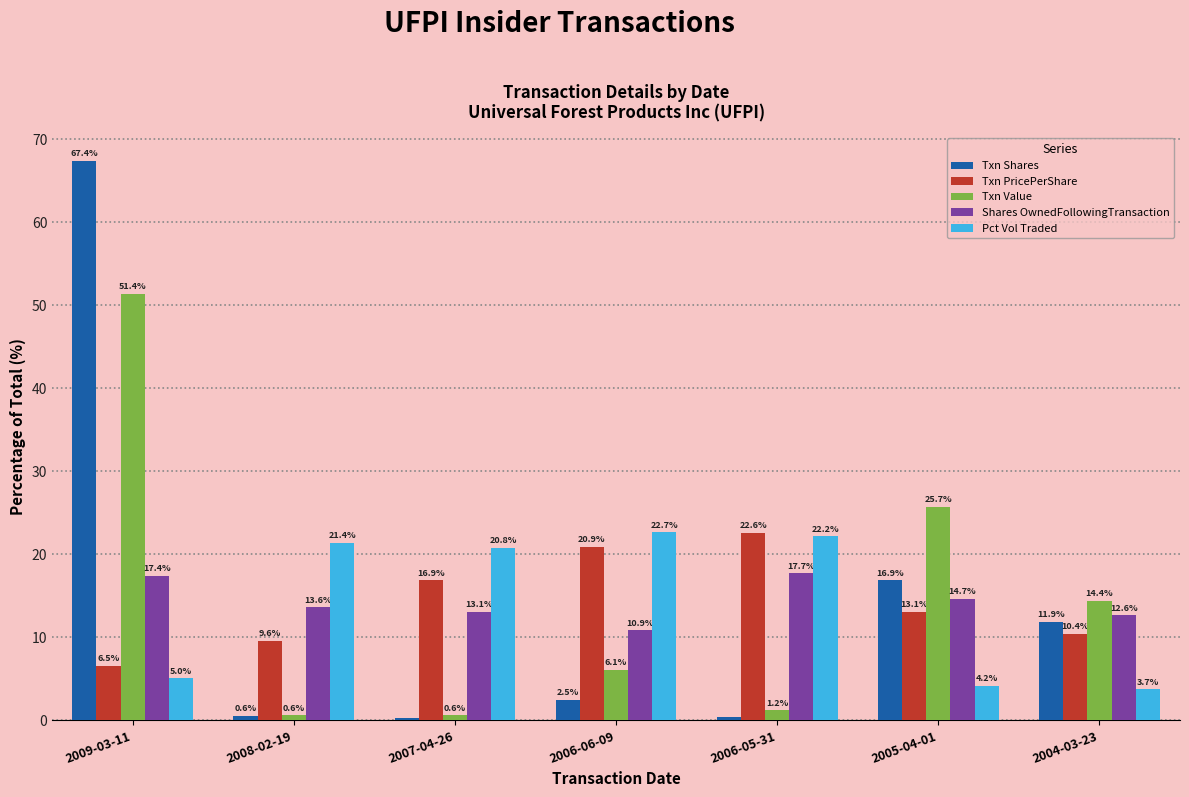

List the series in order of their peak value, highest first.

Txn Shares, Txn Value, Pct Vol Traded, Txn PricePerShare, Shares OwnedFollowingTransaction